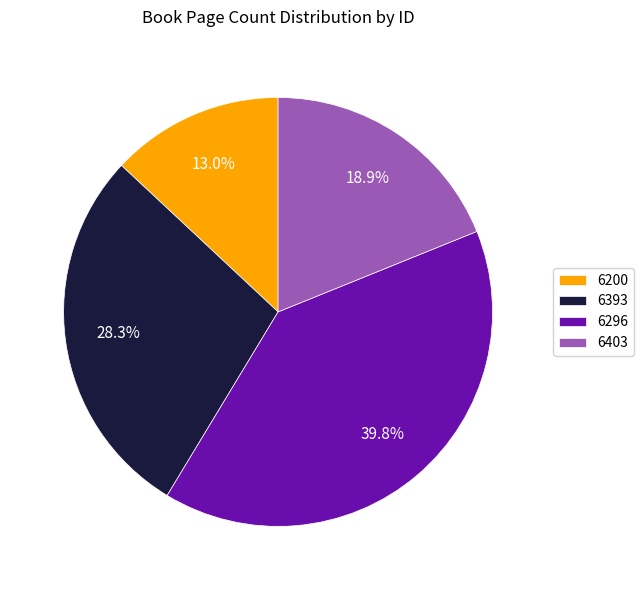

Is there a majority slice in this chart?

No